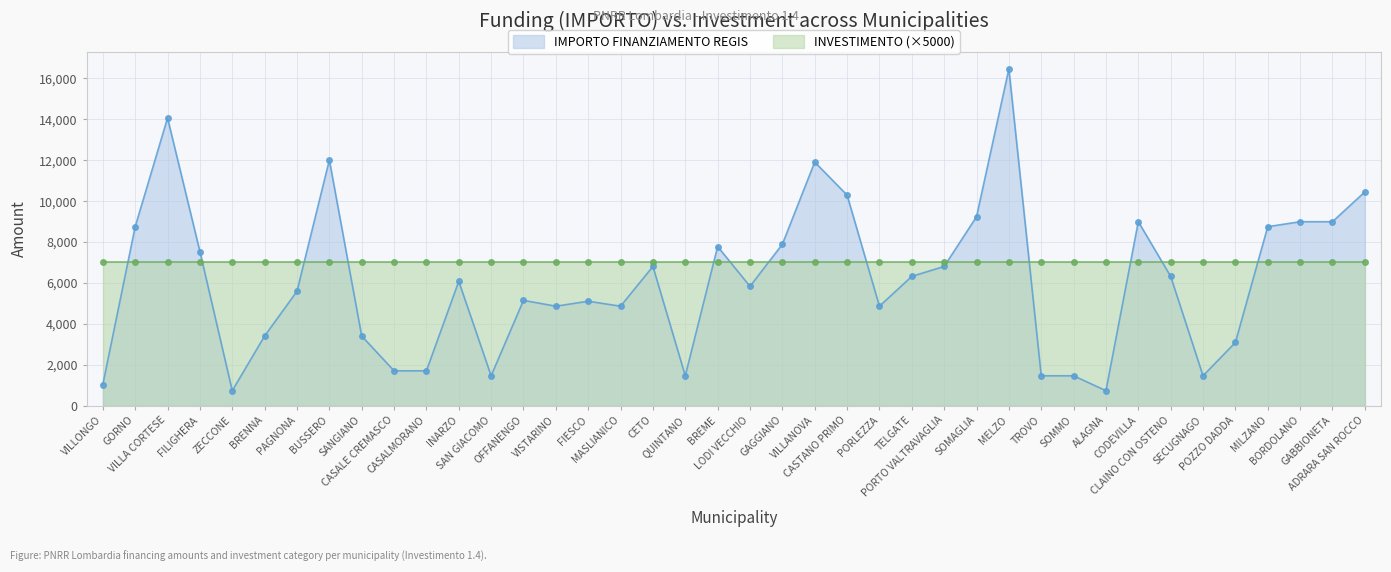

What is the change in value from MASLIANICO to CASTANO PRIMO?

+5430